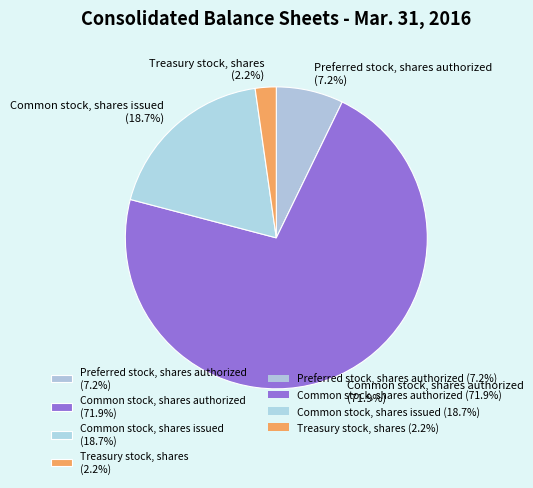

How many slices are in this pie chart?

4